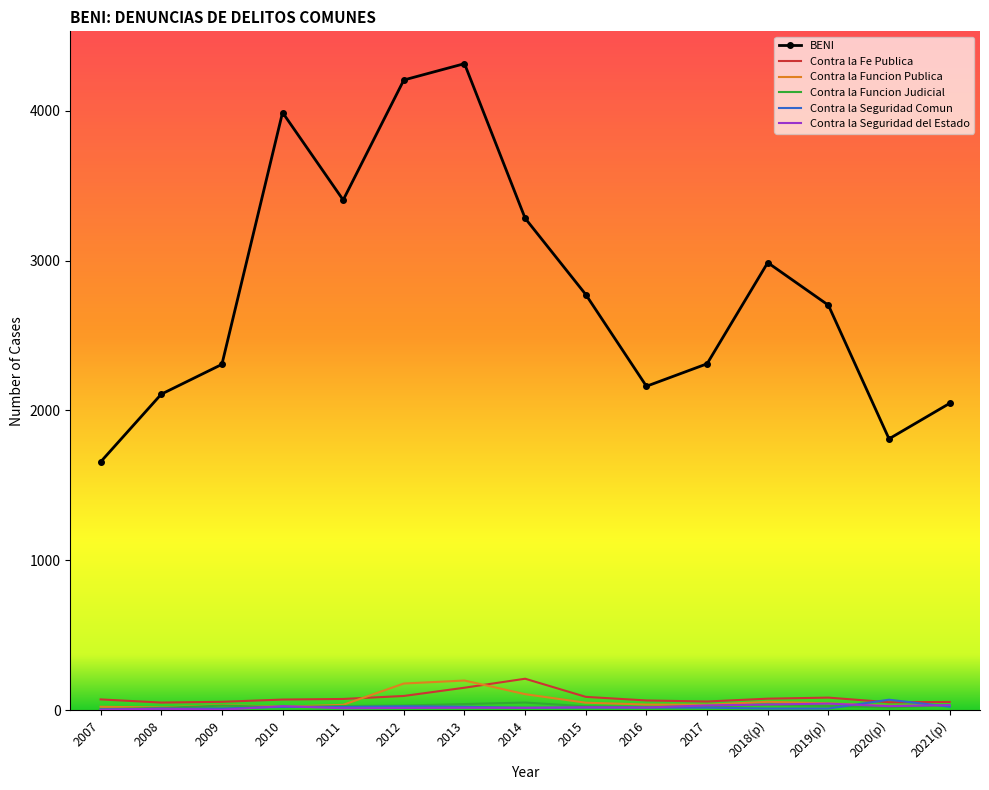

Which series has the widest spread of values?

BENI